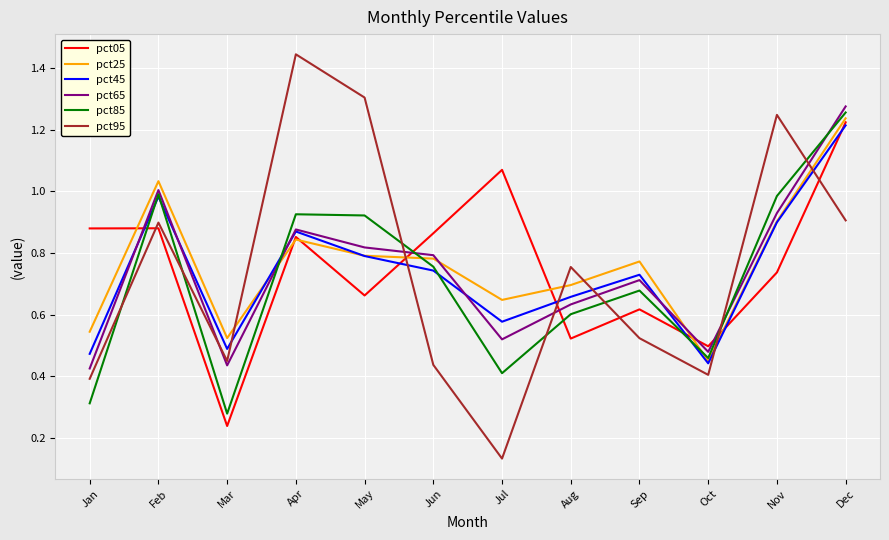

Which series ends up on top after the final intersection of pct65 and pct85?

pct65